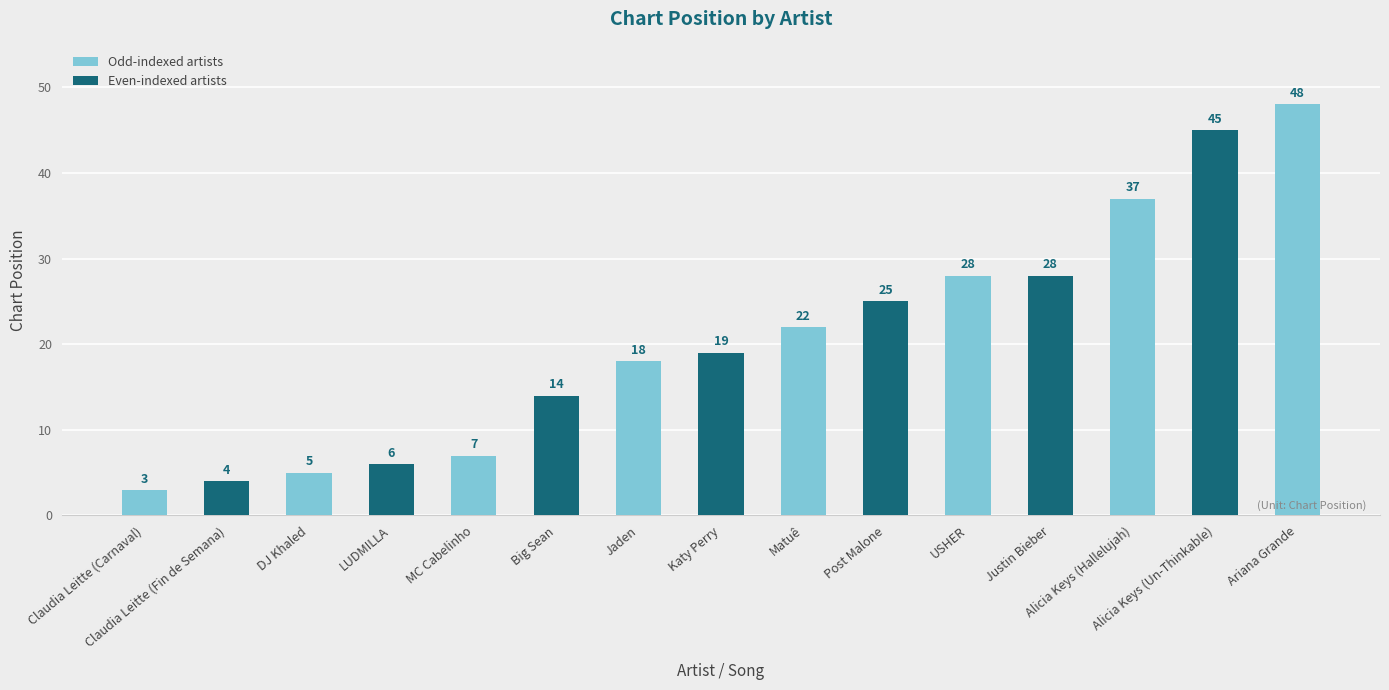

What is the average value?

21